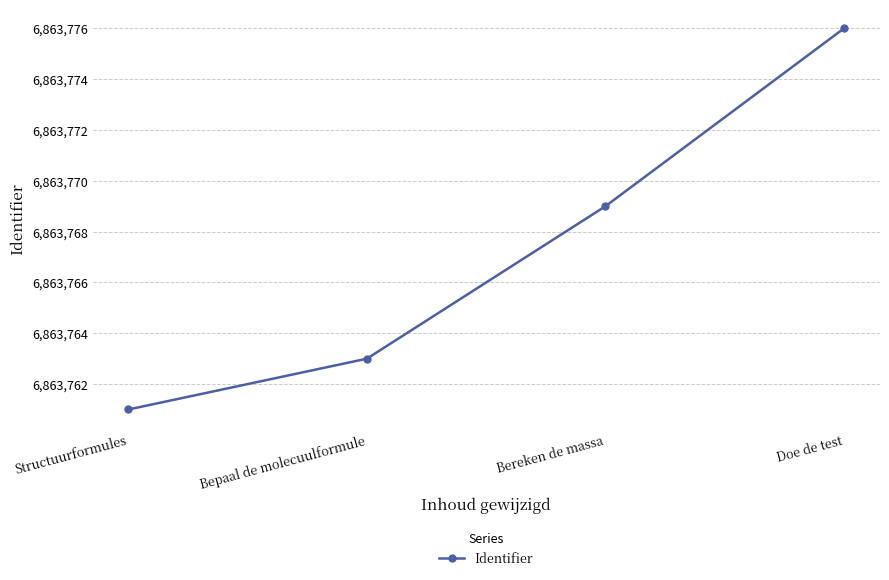

What is the value of the 2nd point from the left?

6863763